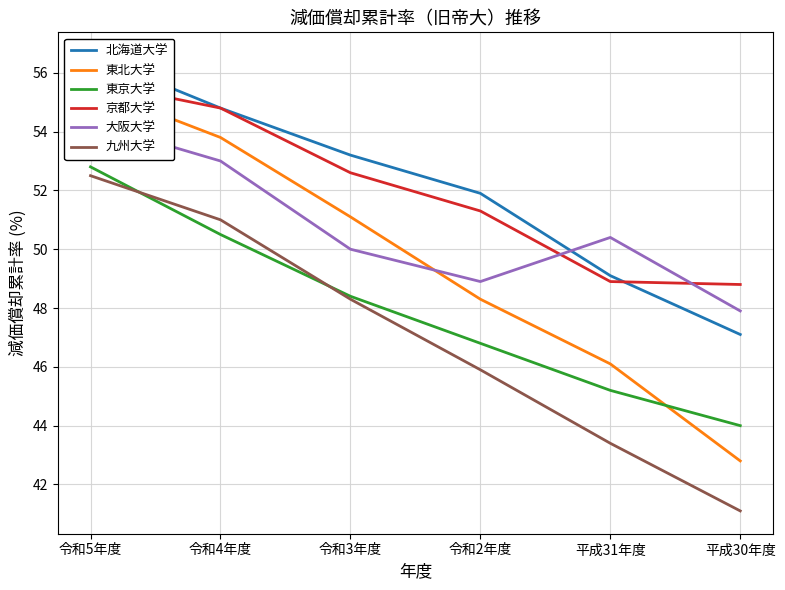

How many data points in 北海道大学 are less than 53?

3